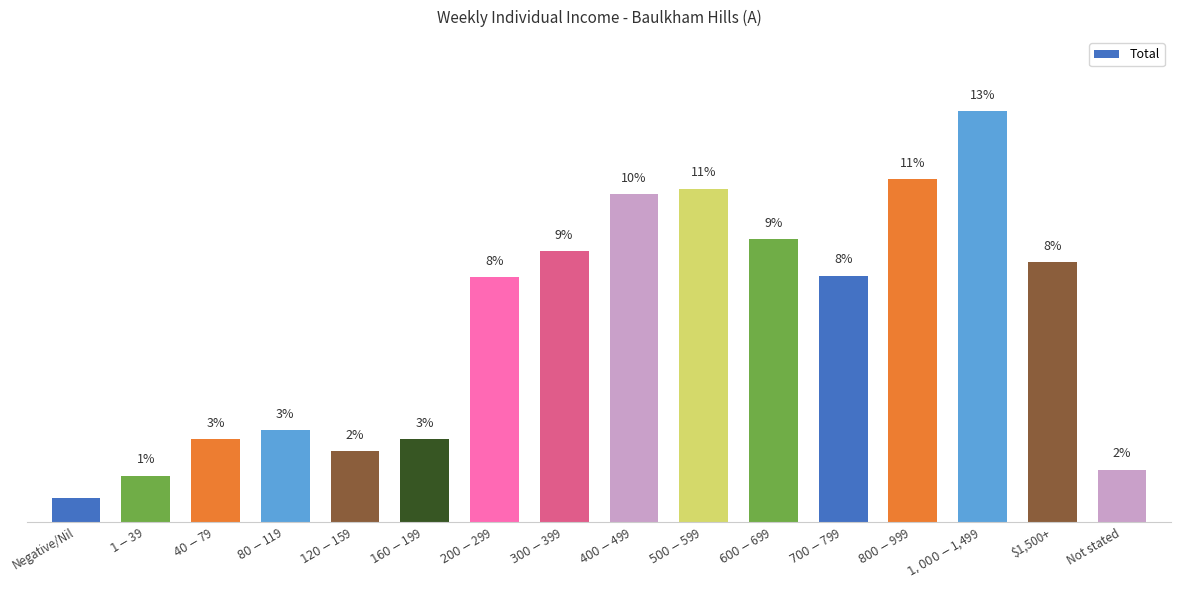

True or false: the data shows 12.8 at $300-$399.

False